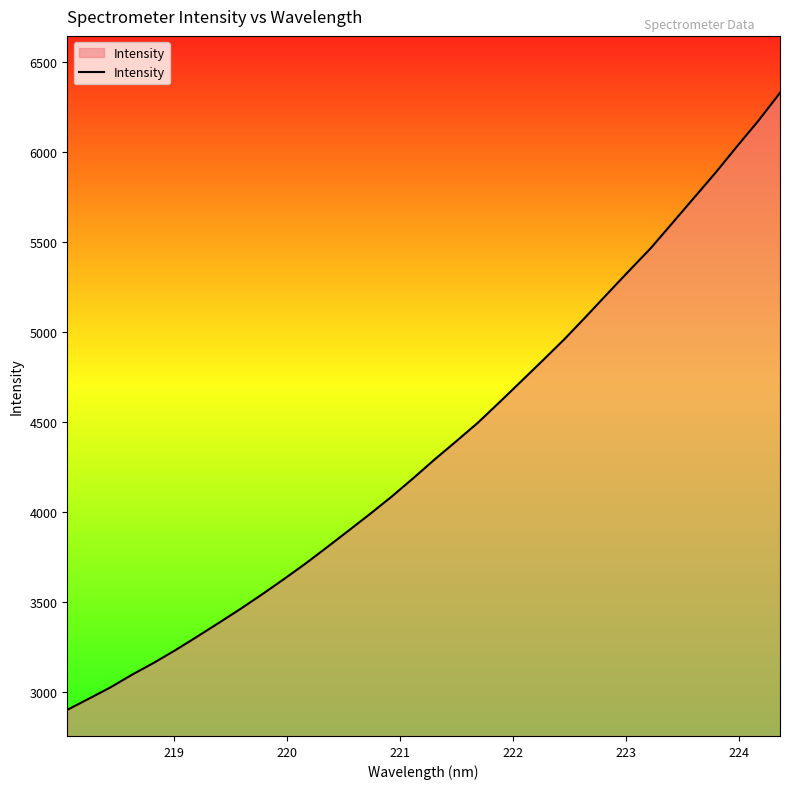

Reading left to right, what are all the values shown in this chart?

2901.6	2963.7	3026.6	3097.1	3162.7	3233.0	3307.8	3383.9	3461.3	3542.2	3625.9	3712.2	3803.2	3895.8	3989.0	4085.2	4187.3	4292.5	4393.5	4496.3	4610.0	4725.6	4841.7	4959.3	5084.7	5212.7	5339.6	5464.6	5603.7	5743.6	5883.0	6029.9	6173.6	6328.3